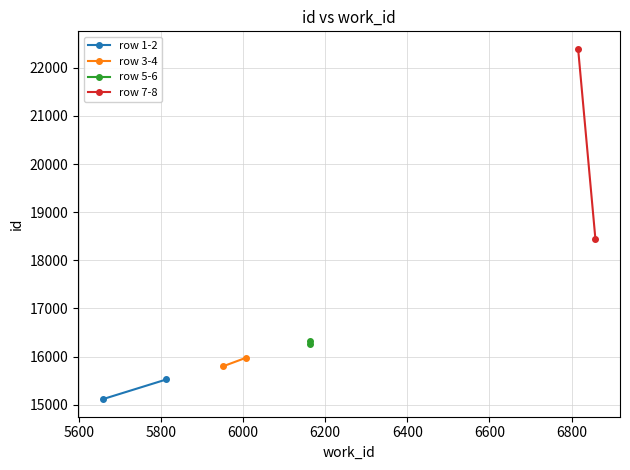

What are all the series names shown in the legend?

row 1-2, row 3-4, row 5-6, row 7-8